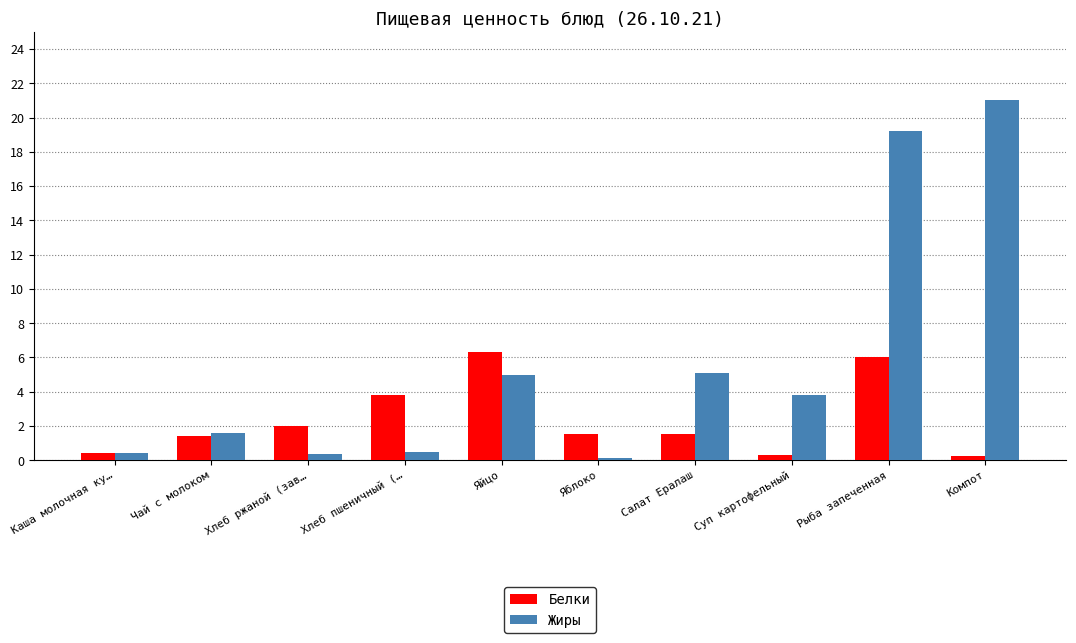

Rank the series by their average value, from highest to lowest.

Жиры, Белки